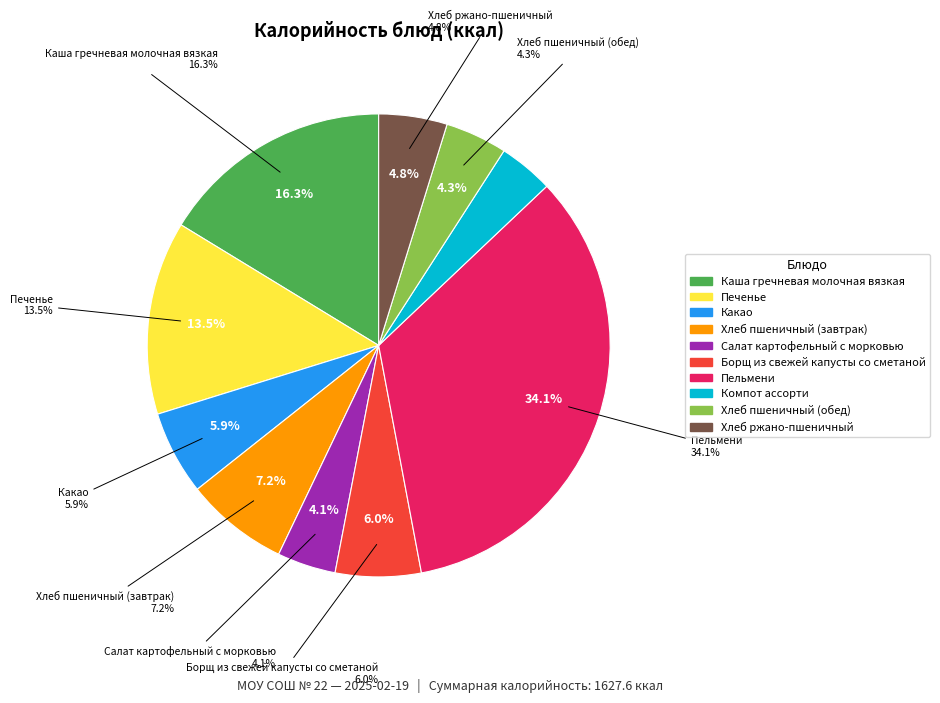

What percentage is the Хлеб пшеничный (обед) slice, to the nearest percent?

4%